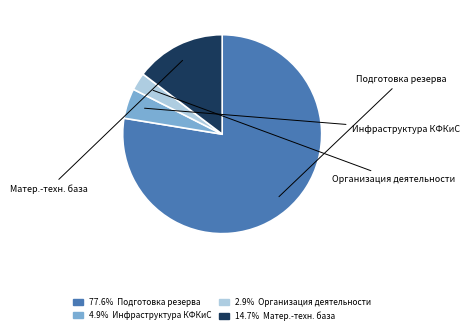

What is the largest slice in the pie chart?

Подготовка спортивного резерва